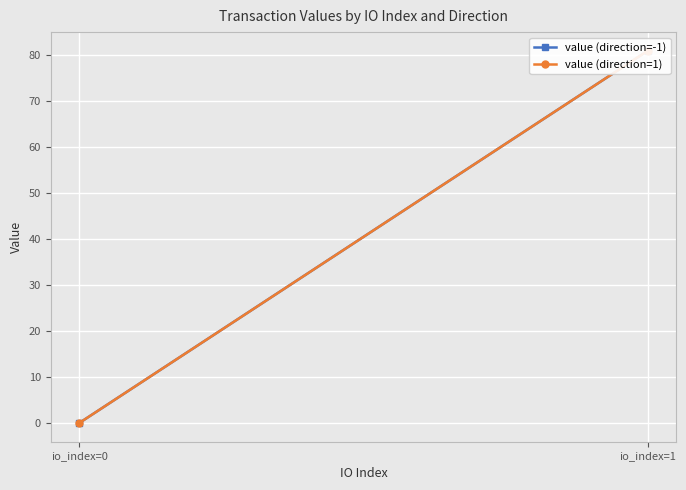

Reading left to right, what are all the values shown in this chart?

value (direction=-1): 0.1	80.9
value (direction=1): 0.1	80.9